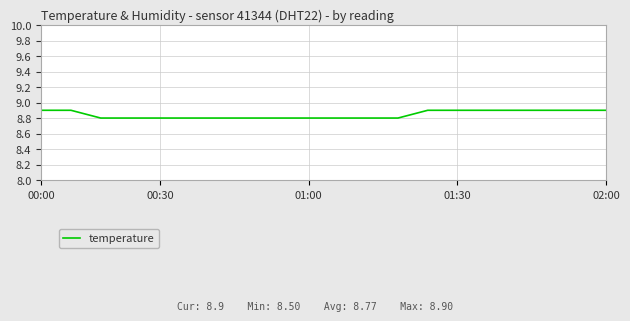

What is the minimum value shown in the chart?

8.8